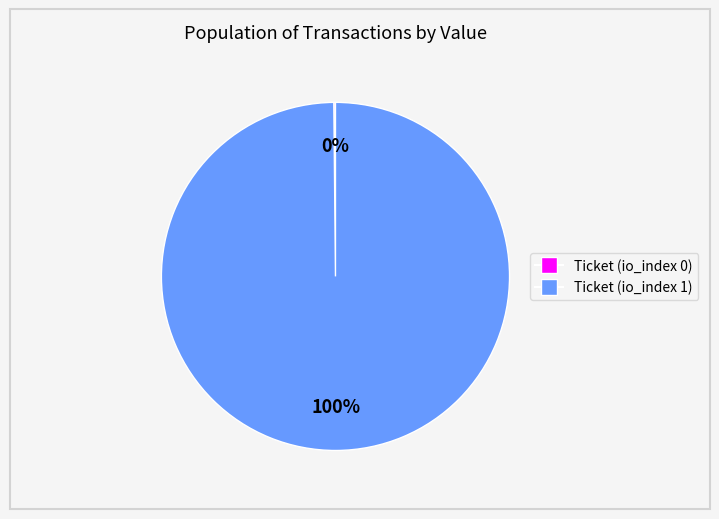

Which slice represents more than half of the pie?

Ticket (io_index 1)